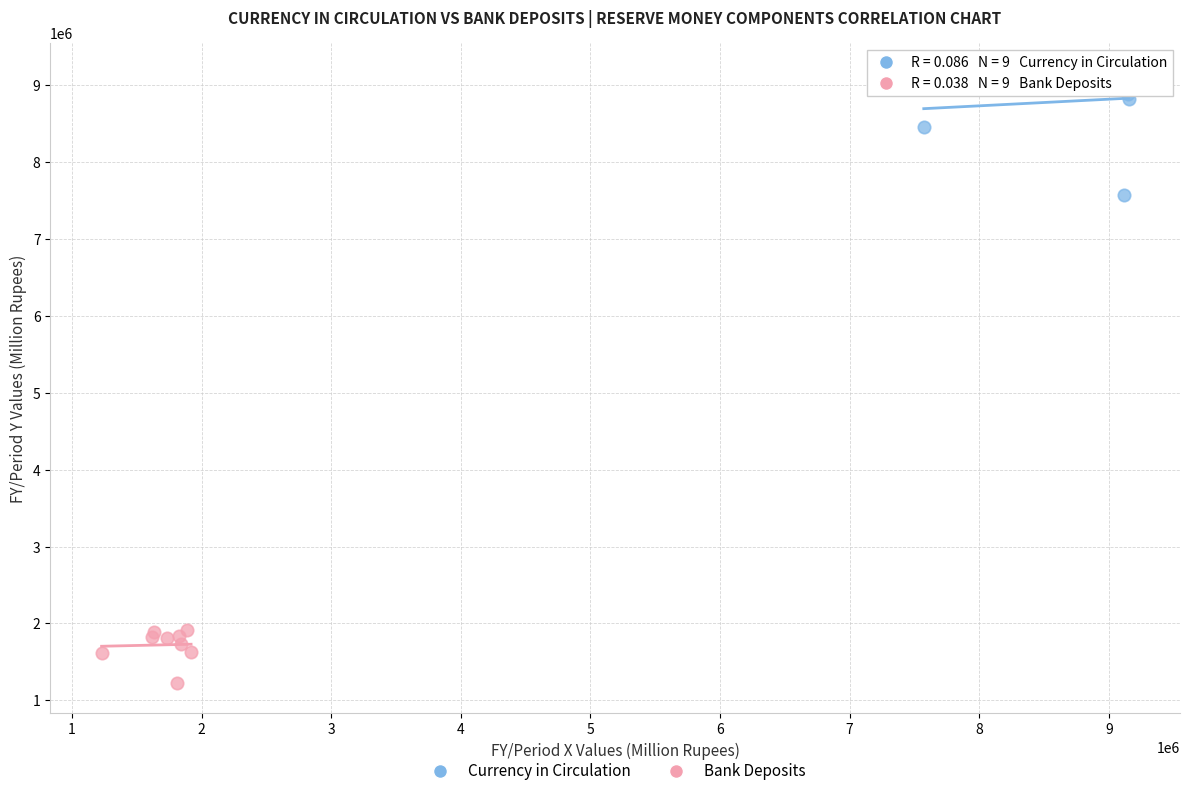

Which series reaches the minimum Y coordinate?

Bank Deposits